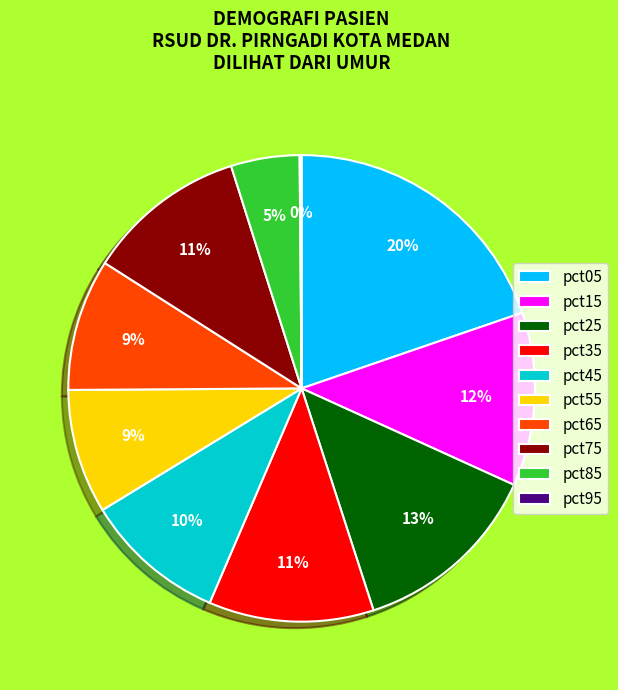

Is the sum of pct35 and pct25 greater than half?

No